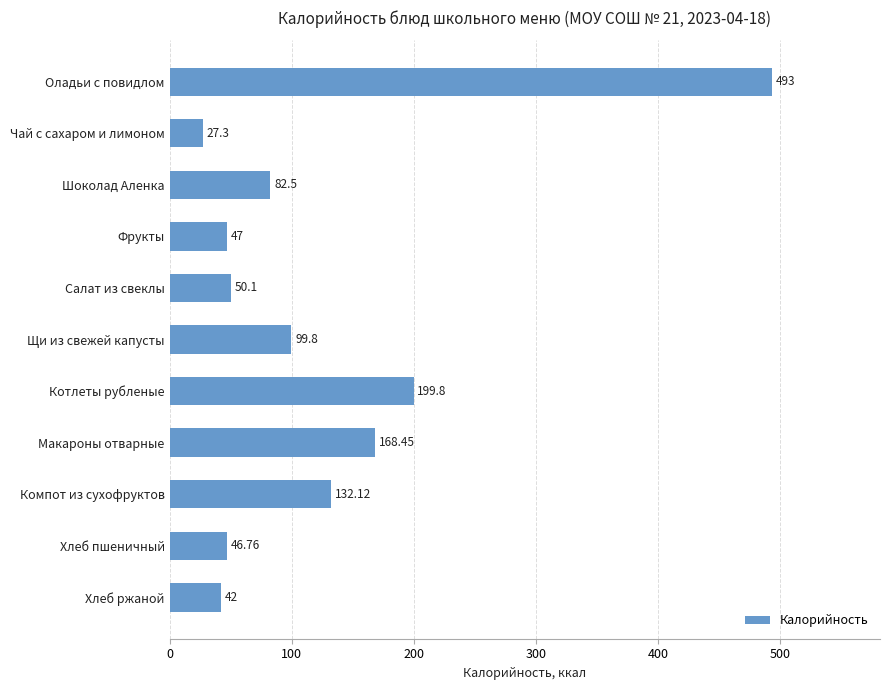

How many categories are shown in the chart?

11